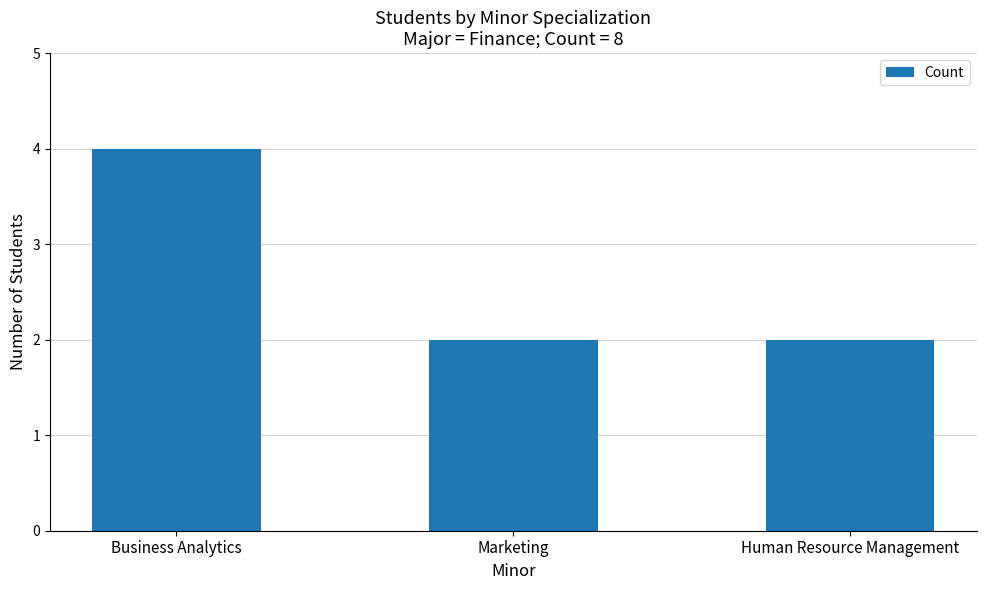

Is it true that the value at Human Resource Management is 3?

False